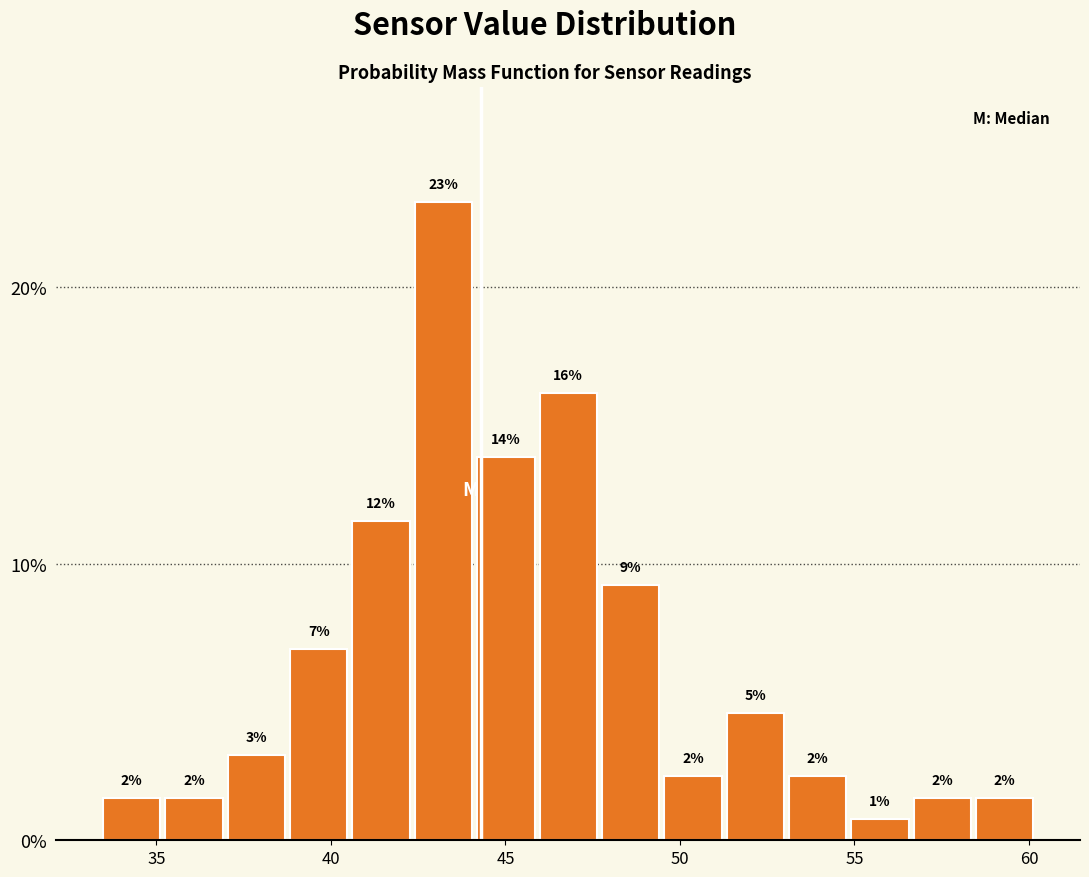

Read against the x-axis, roughly where is the centre of the tallest bar?

43.0